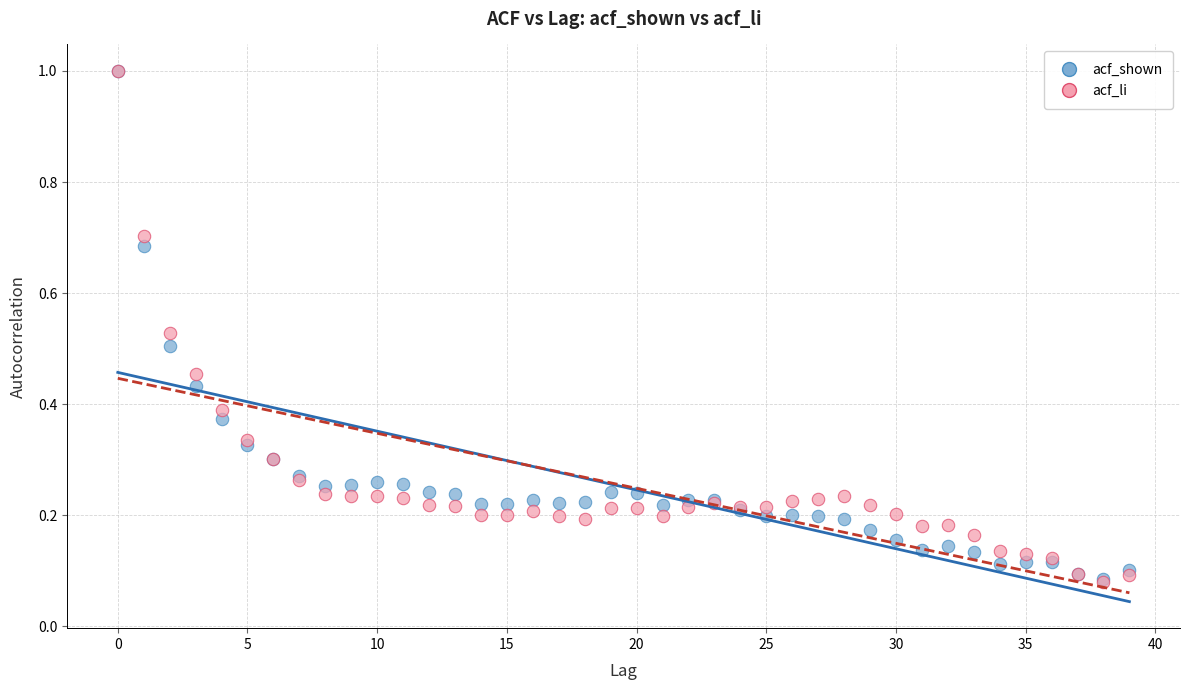

What are all the series names shown in the legend?

acf_shown, acf_li